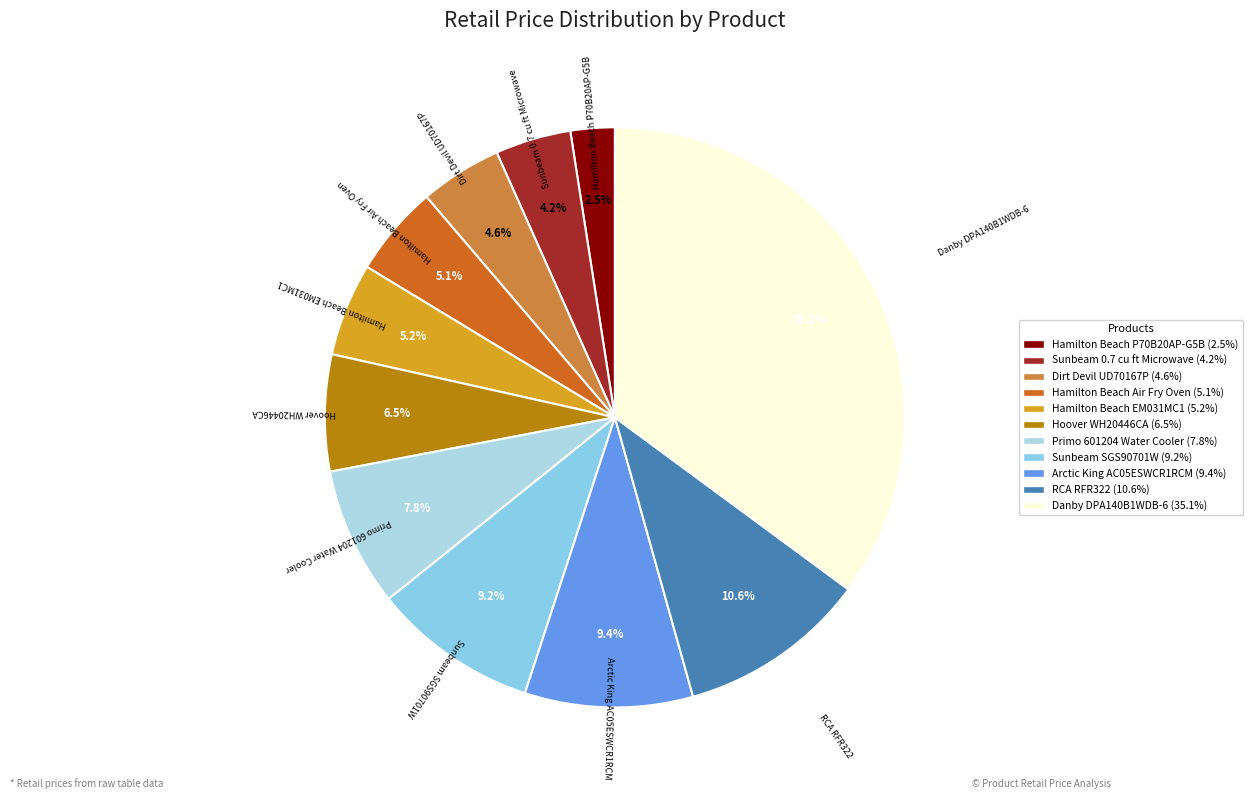

Combined, what portion of the pie is Hoover WH20446CA and Sunbeam 0.7 cu ft Microwave?

10.7%